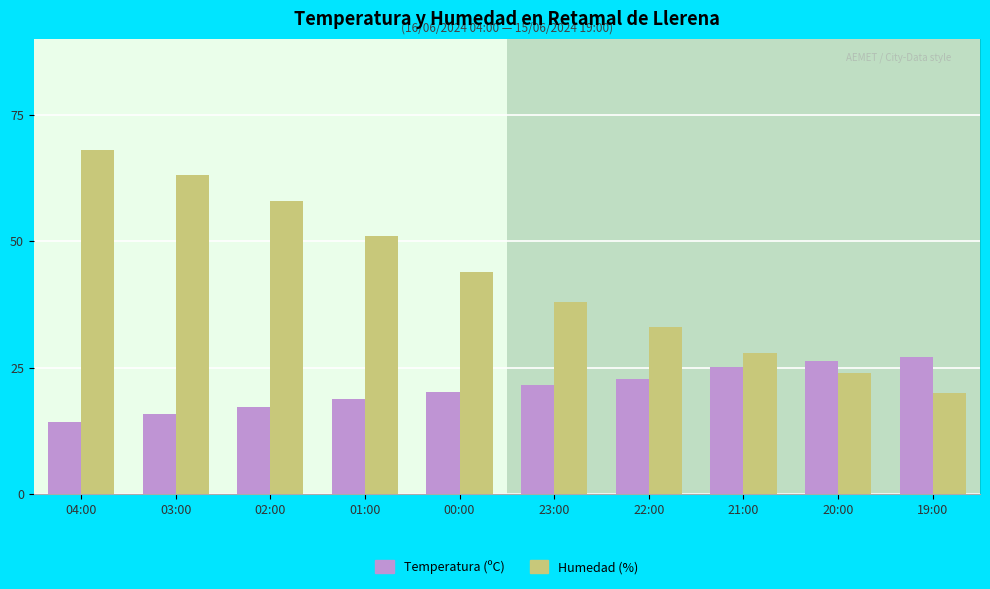

At which label does Temperatura (ºC) first exceed 21?

23:00